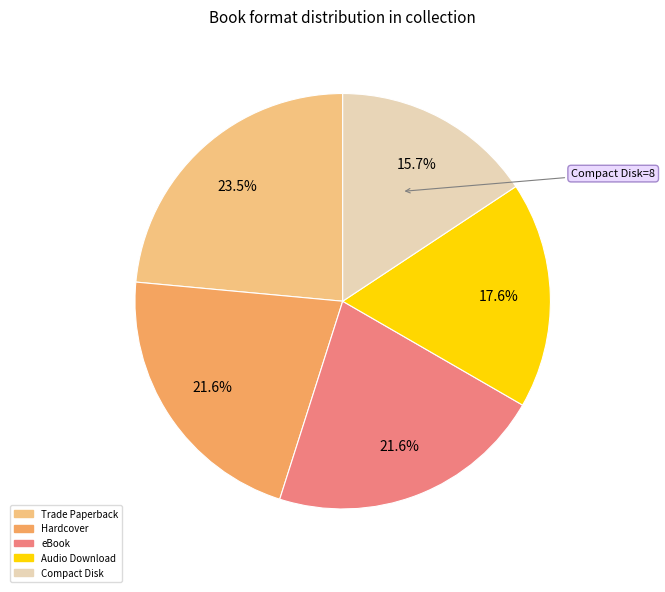

Does any single category account for the majority?

No